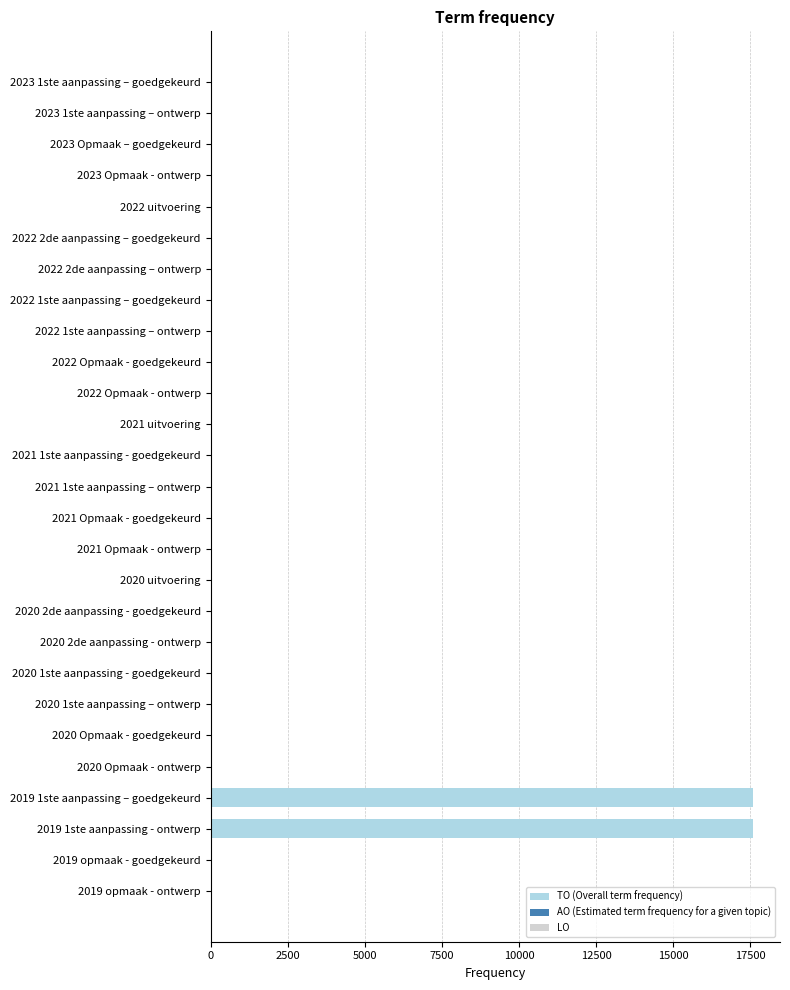

True or false: the data shows -9868 at 2020 Opmaak - ontwerp.

False